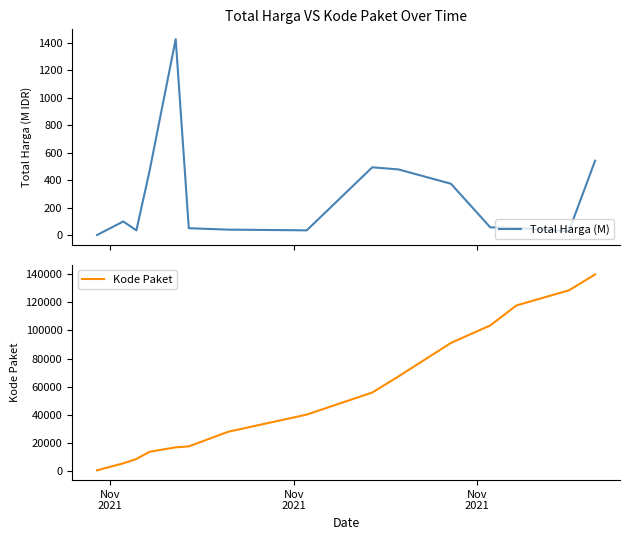

What is the maximum value for Total Harga (M)?

1425.9